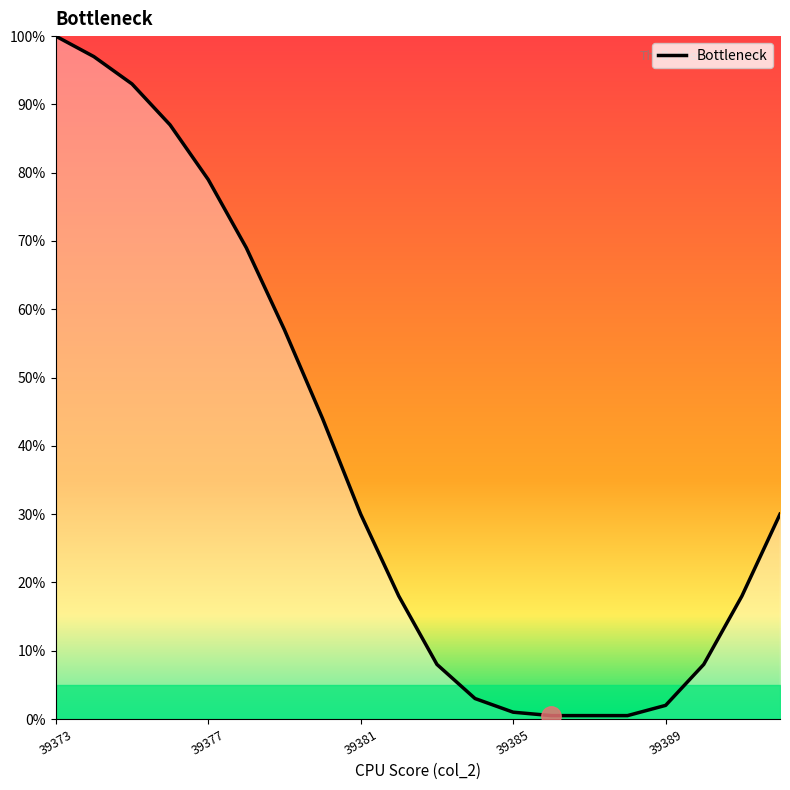

How many lines are shown in the chart?

1